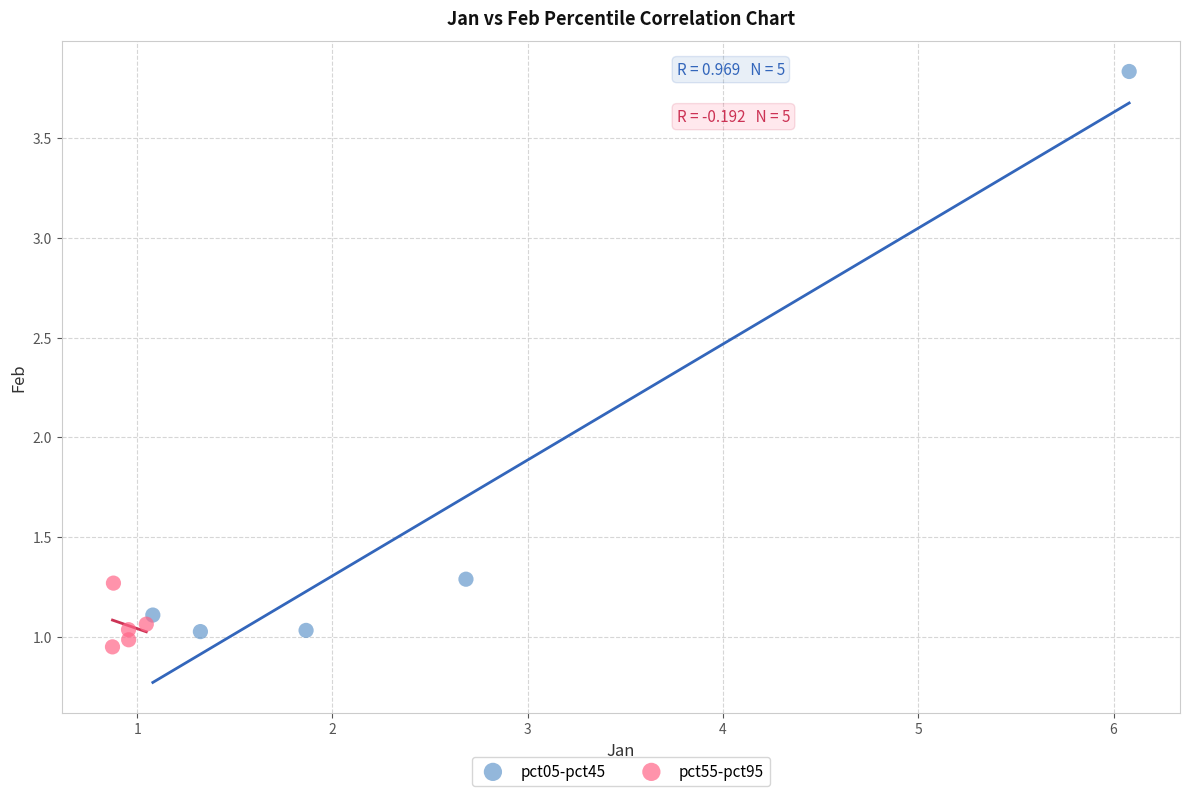

Which series reaches the minimum Y coordinate?

pct55-pct95